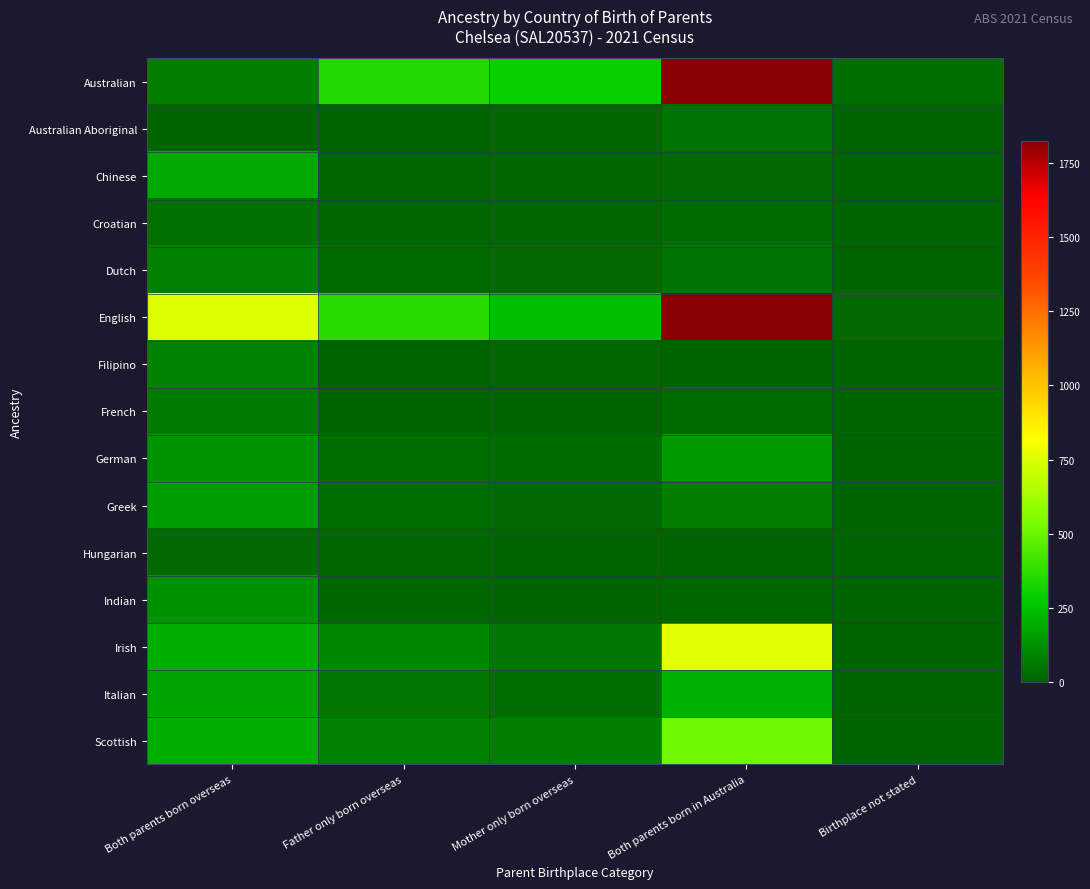

At which category does the chart reach its peak across all series?

Both parents born in Australia